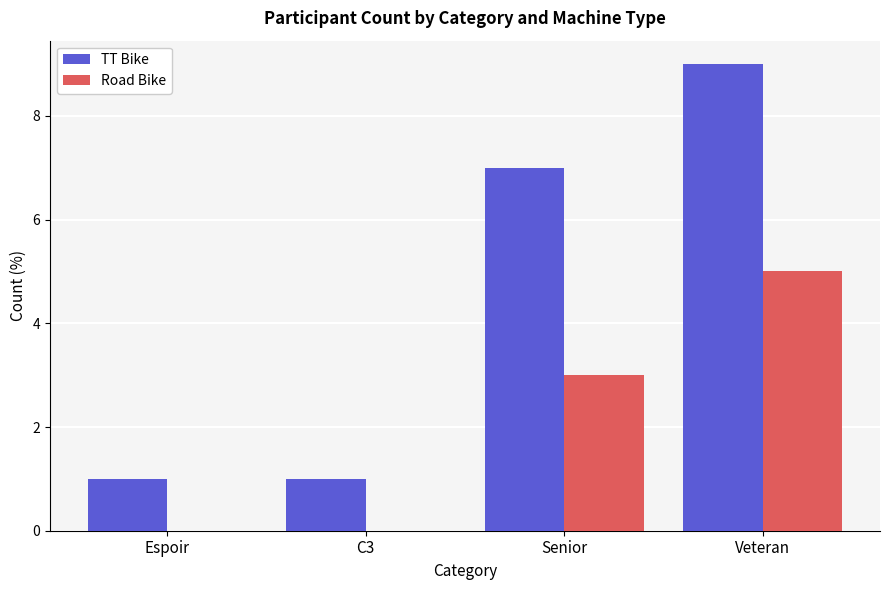

Which category has the highest value across all series?

Veteran